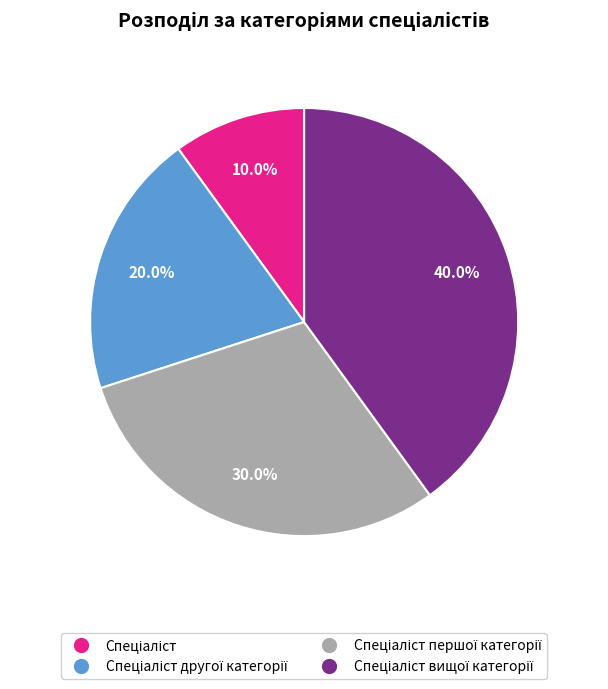

Is there any slice that represents more than half of the pie?

No